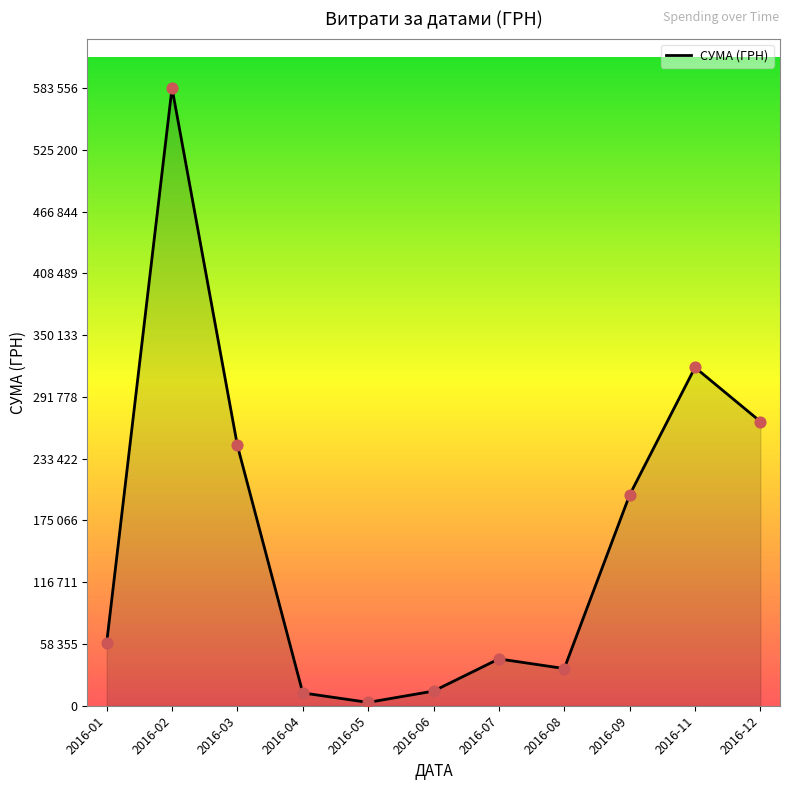

Between 2016-03 and 2016-05, which is larger?

2016-03